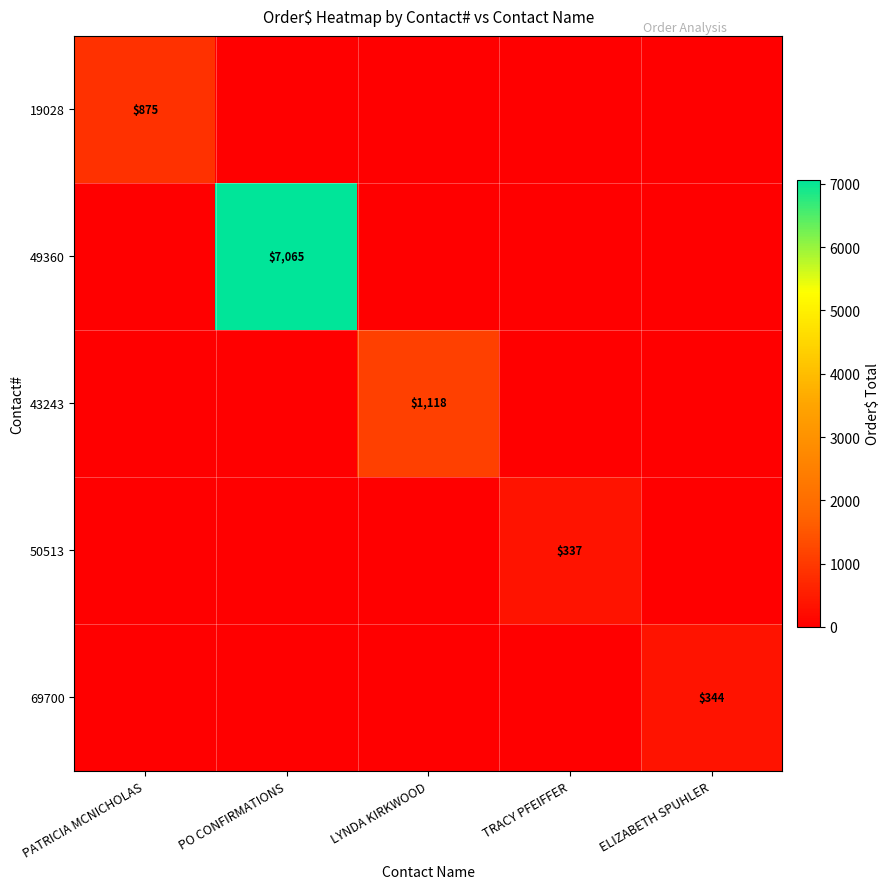

What is the total value across all series at ELIZABETH SPUHLER?

343.5